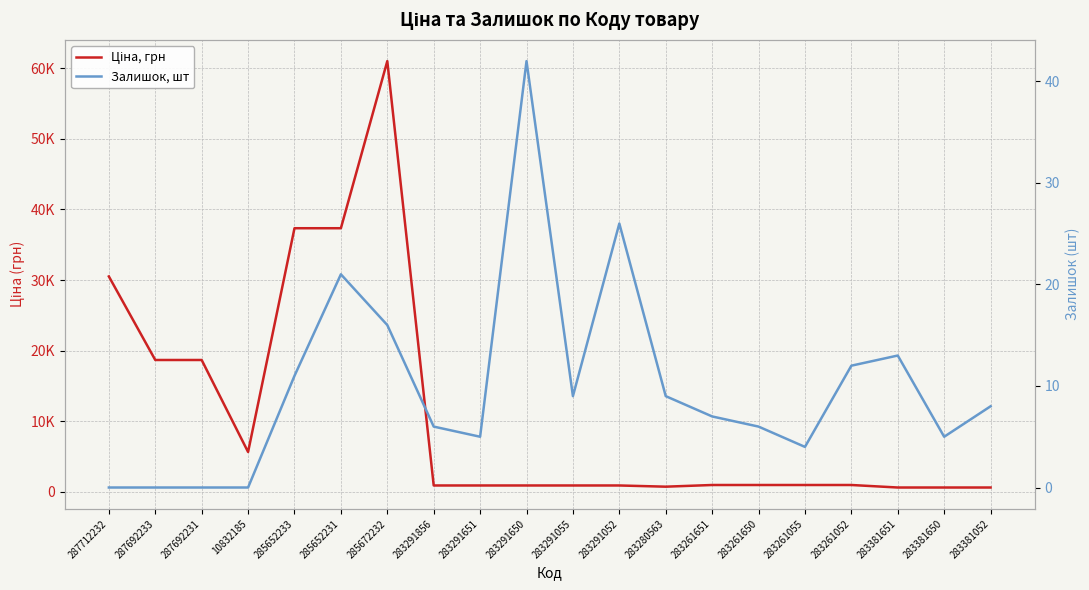

Rank the series by their average value, from lowest to highest.

Залишок, шт, Ціна, грн